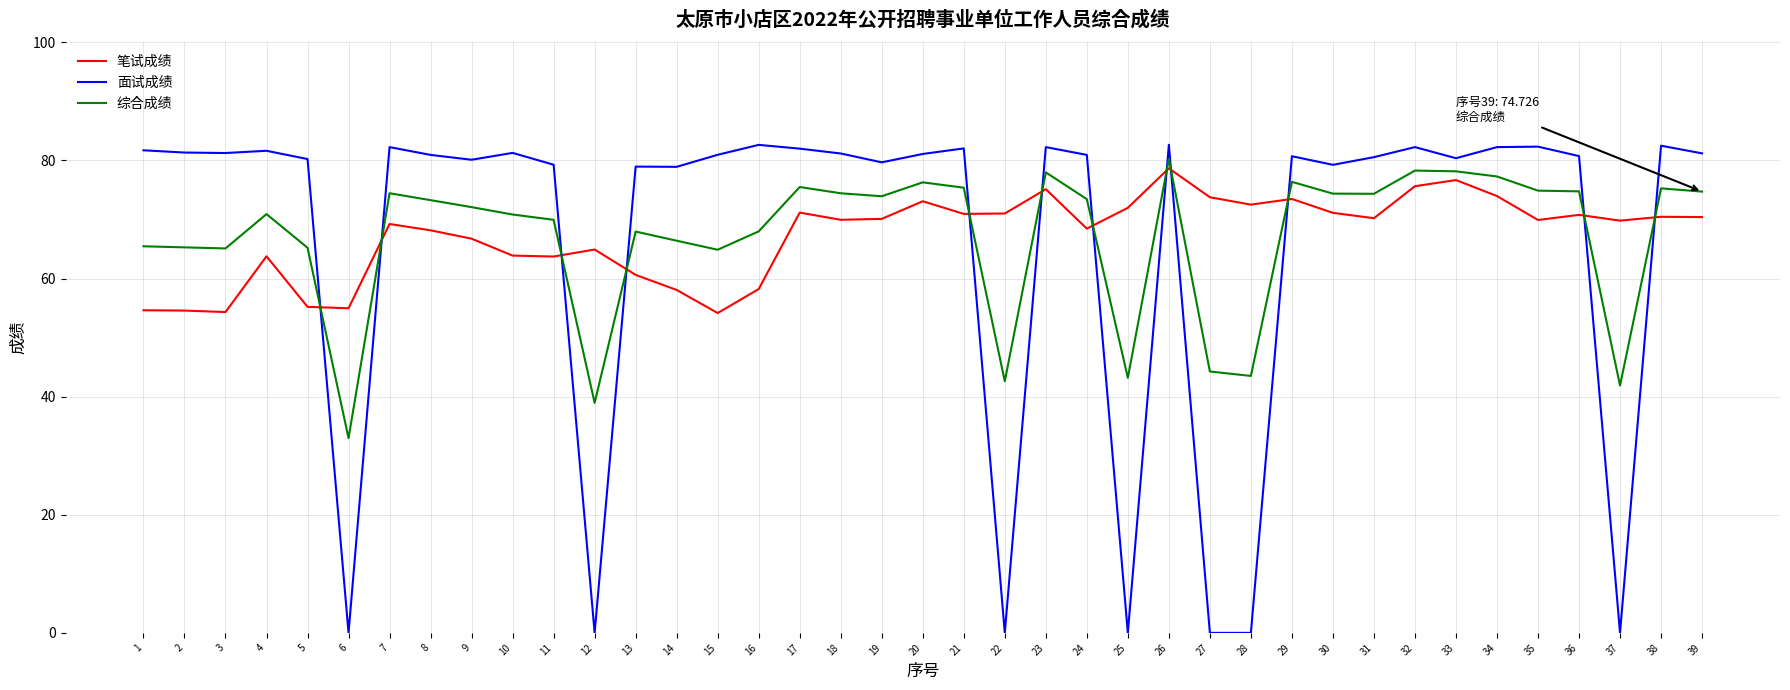

Which category has the lowest value in the 综合成绩 series?

6